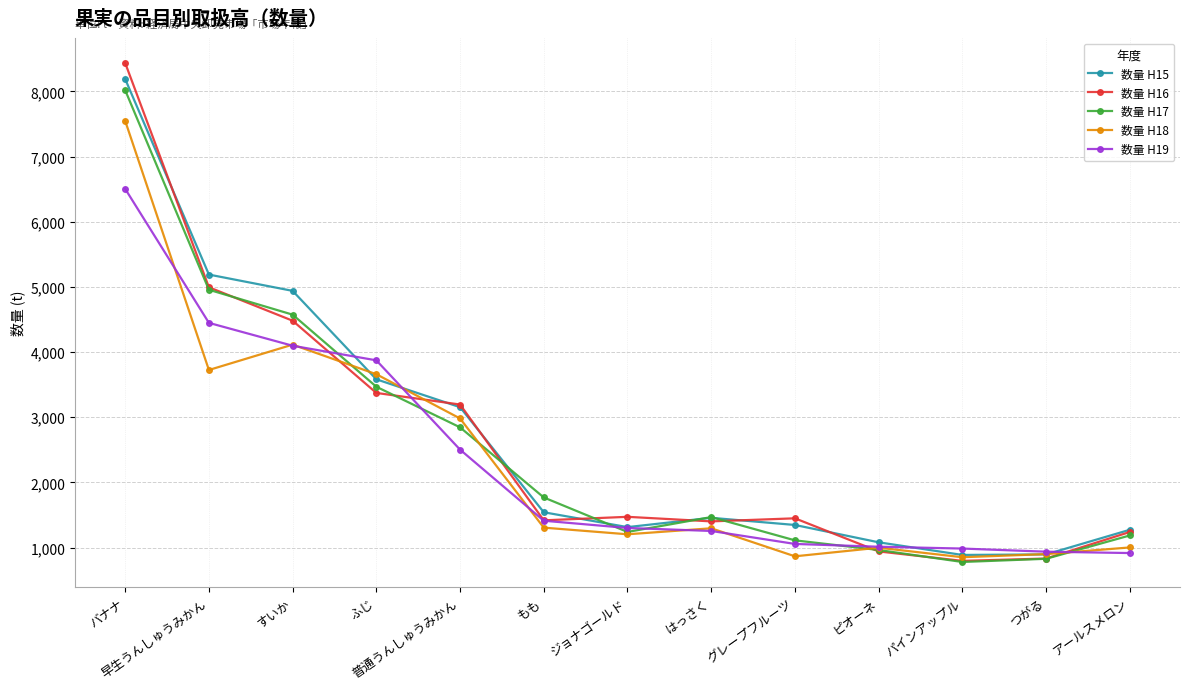

At which category does 数量 H17 reach its first local valley?

ジョナゴールド